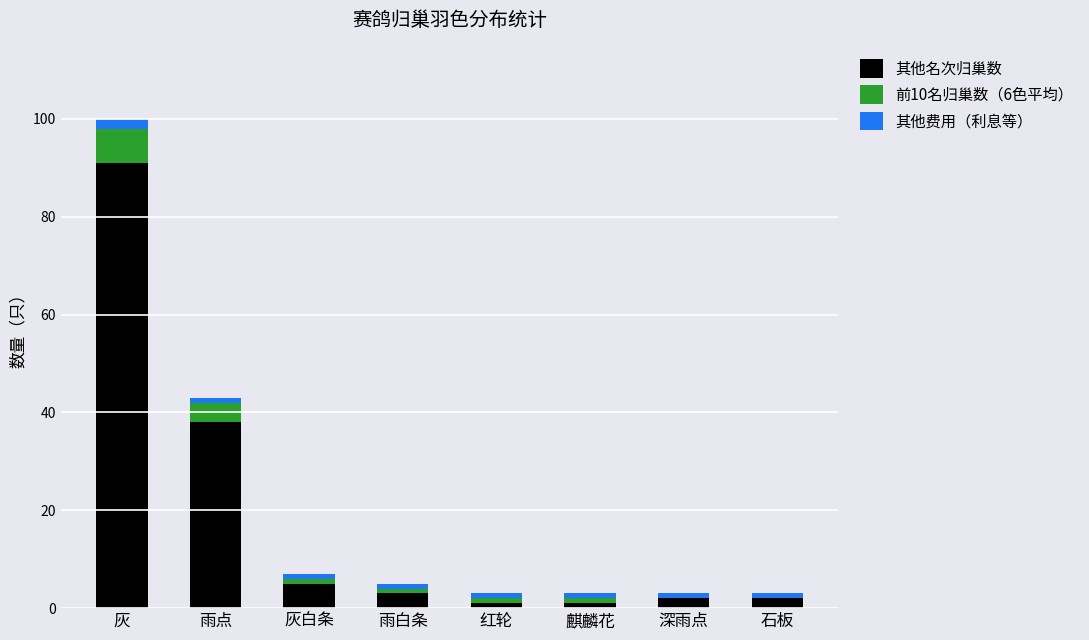

At which category is the sum across all series the highest?

灰